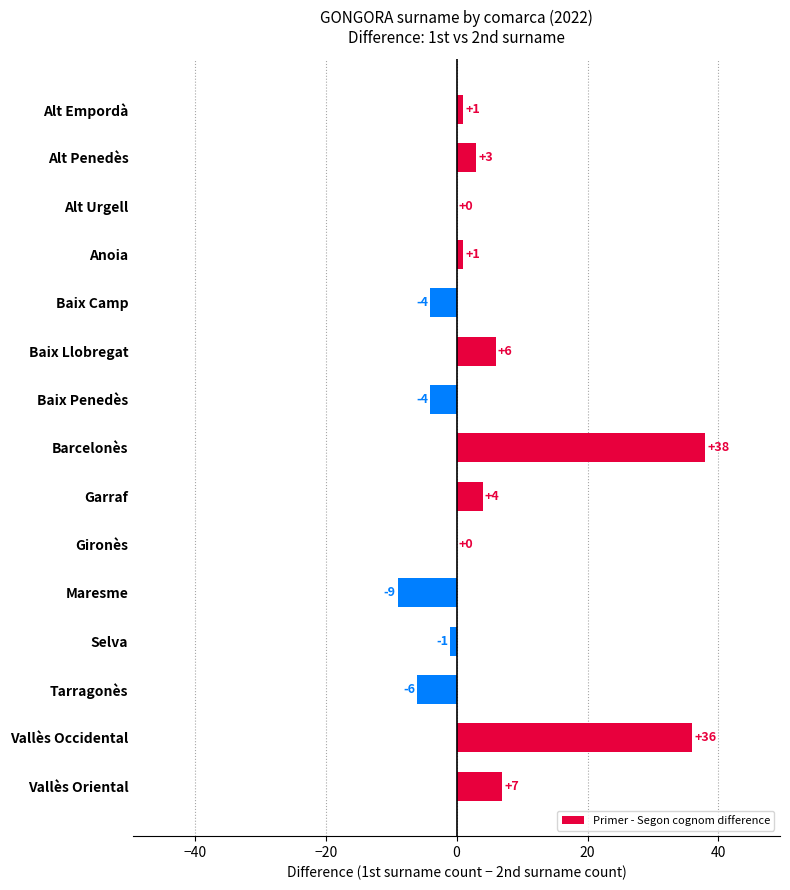

What is the greatest value displayed?

38